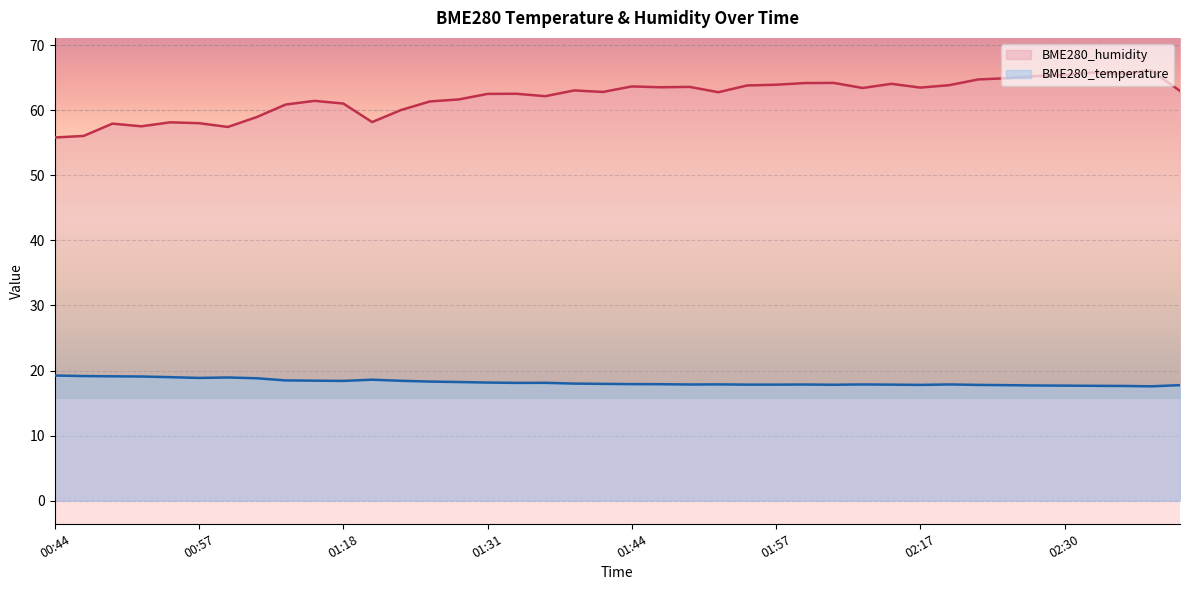

How many categories are shown in the chart?

40